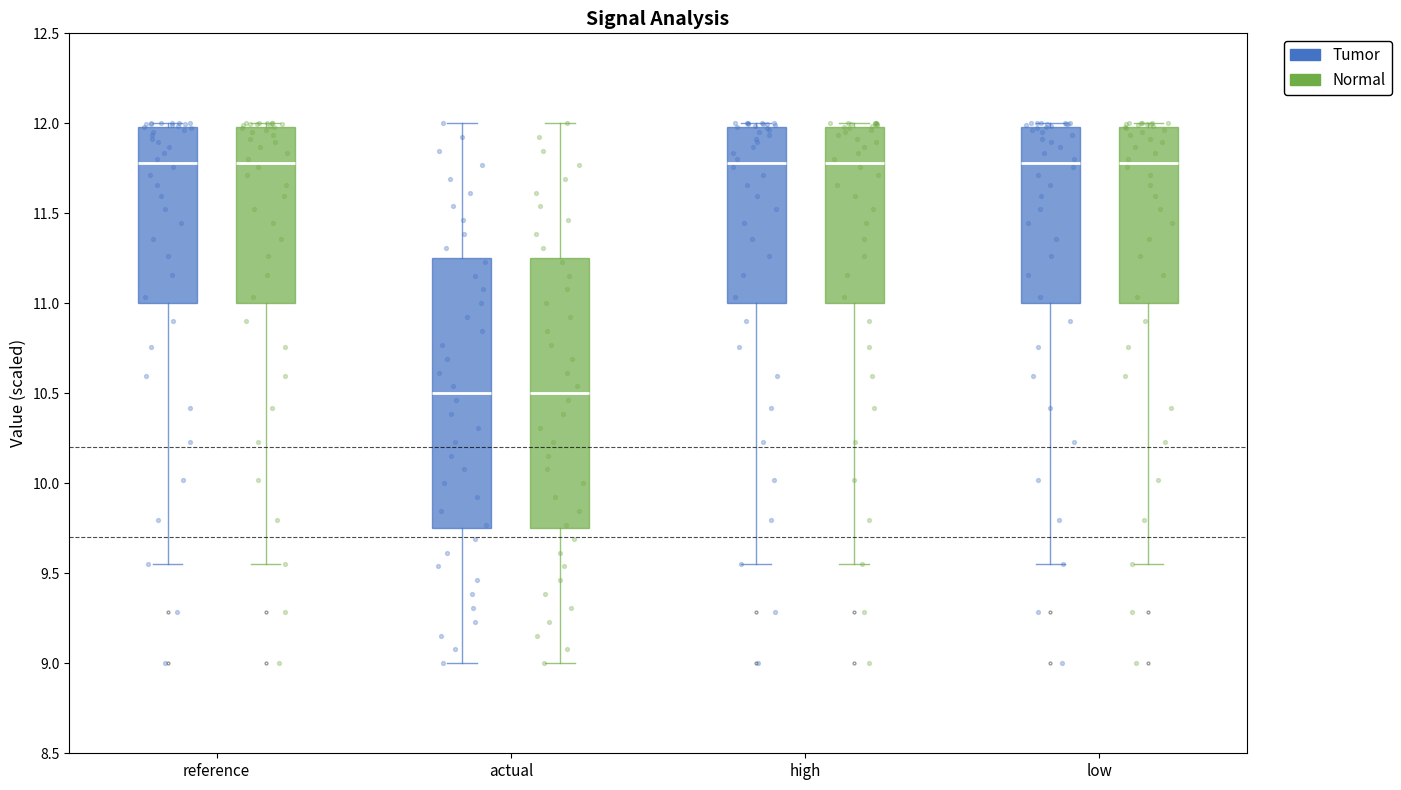

Reading left to right, transcribe this box plot: for each box, give where its median line is, the range the box spans, and where its two whiskers end, as read against the y-axis. The values are not printed on the chart, so give them approximately, as read against the axis.

reference (Tumor): median 11.80, box 11.00 to 12.00, whiskers 9.55 to 12.00 (just above the box's upper edge)
reference (Normal): median 11.80, box 11.00 to 12.00, whiskers 9.55 to 12.00 (just above the box's upper edge)
actual (Tumor): median 10.50, box 9.75 to 11.25, whiskers 9.00 to 12.00
actual (Normal): median 10.50, box 9.75 to 11.25, whiskers 9.00 to 12.00
high (Tumor): median 11.80, box 11.00 to 12.00, whiskers 9.55 to 12.00 (just above the box's upper edge)
high (Normal): median 11.80, box 11.00 to 12.00, whiskers 9.55 to 12.00 (just above the box's upper edge)
low (Tumor): median 11.80, box 11.00 to 12.00, whiskers 9.55 to 12.00 (just above the box's upper edge)
low (Normal): median 11.80, box 11.00 to 12.00, whiskers 9.55 to 12.00 (just above the box's upper edge)